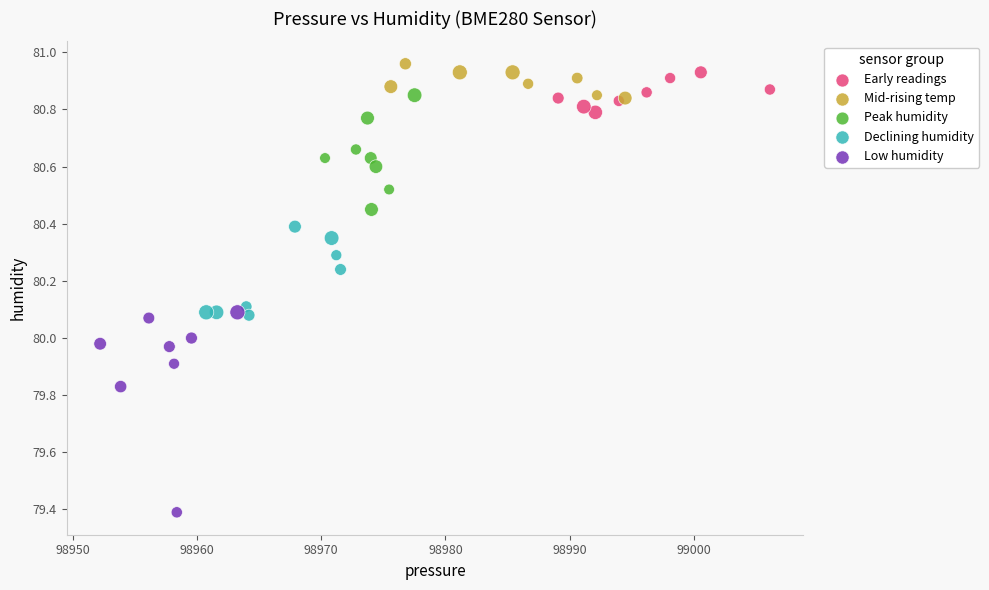

Which series contains the highest Y value?

Mid-rising temp